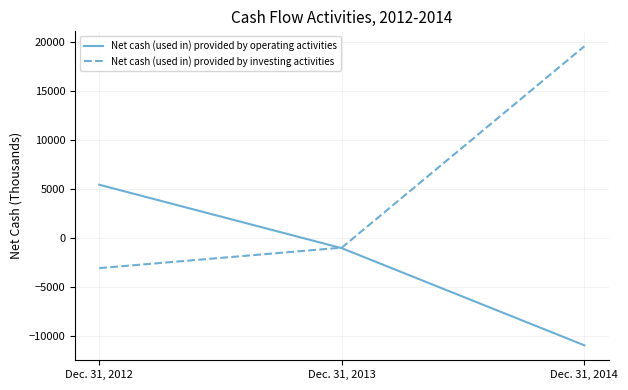

Reading right to left, transcribe all the data shown in this chart.

Net cash (used in) provided by operating activities: Dec. 31, 2014=-10988	Dec. 31, 2013=-1079	Dec. 31, 2012=5398
Net cash (used in) provided by investing activities: Dec. 31, 2014=19528	Dec. 31, 2013=-1023	Dec. 31, 2012=-3113